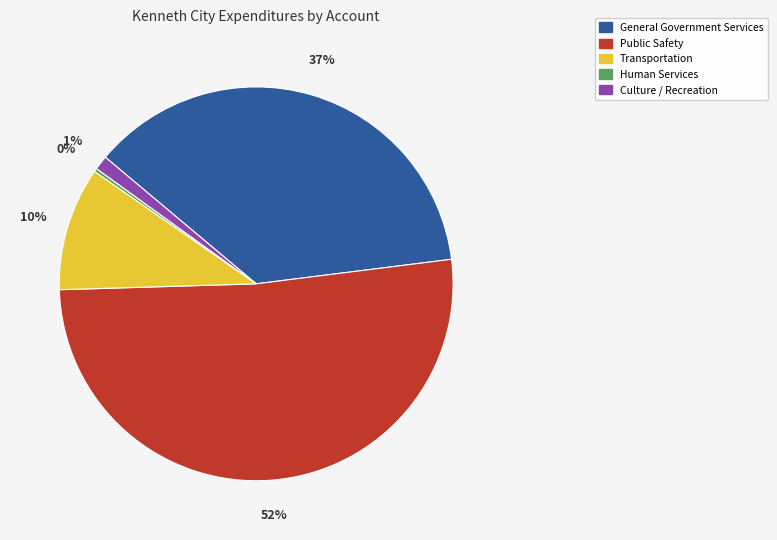

Which has a higher value, Human Services or Culture / Recreation?

Culture / Recreation